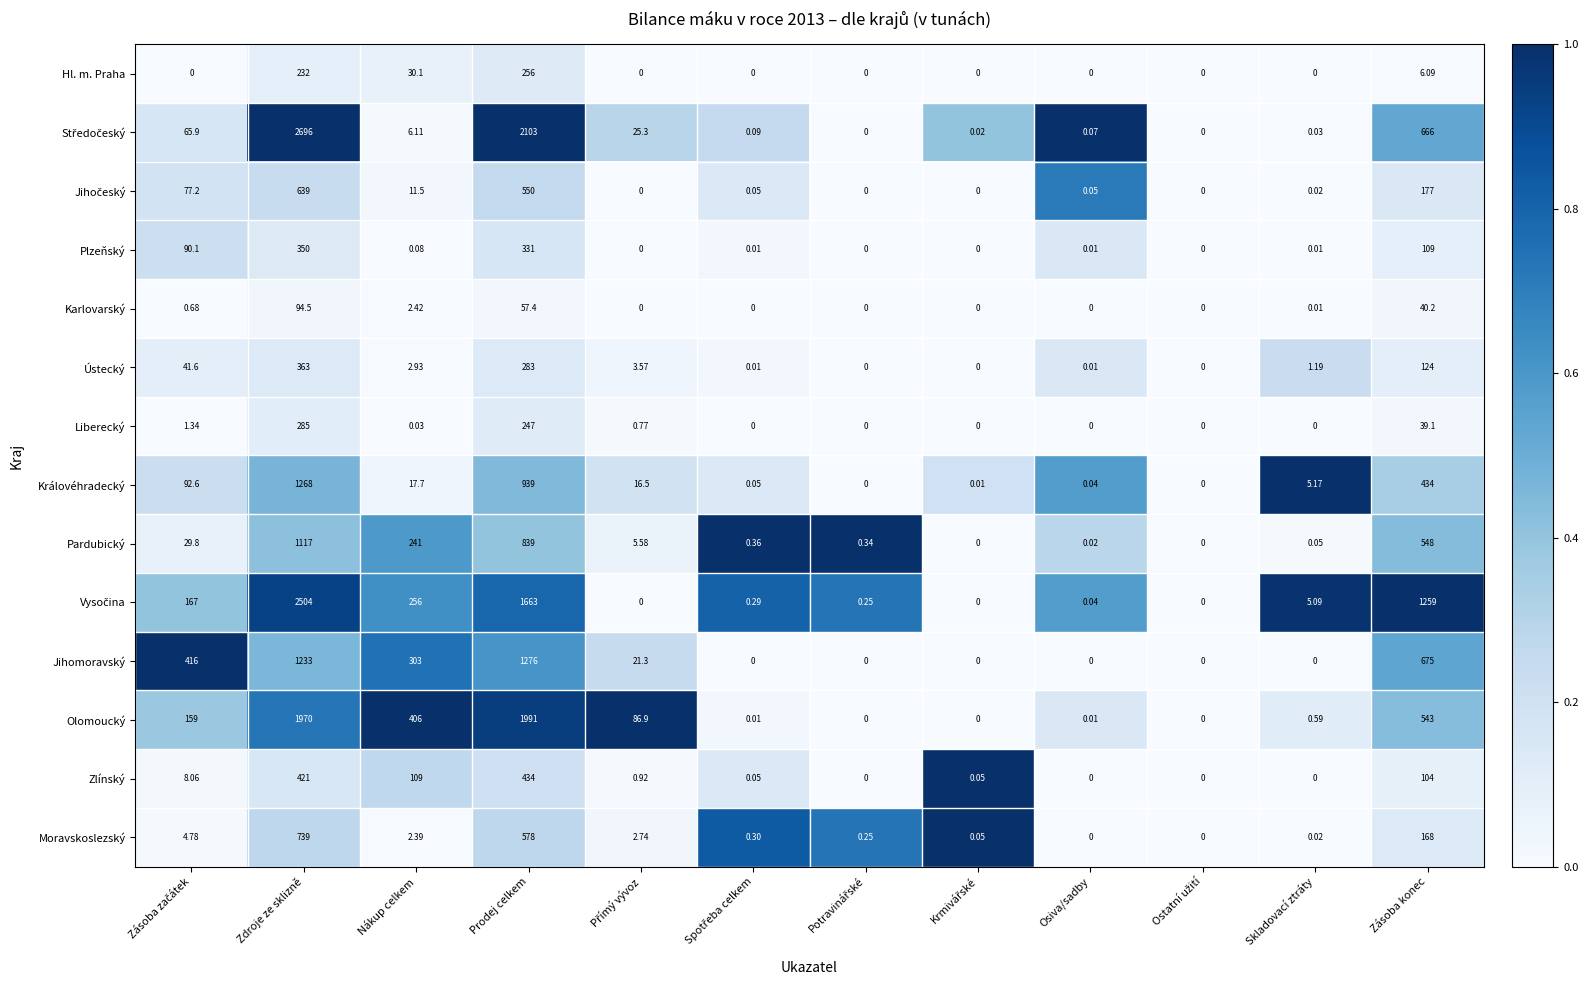

How many data points does each series have?

12